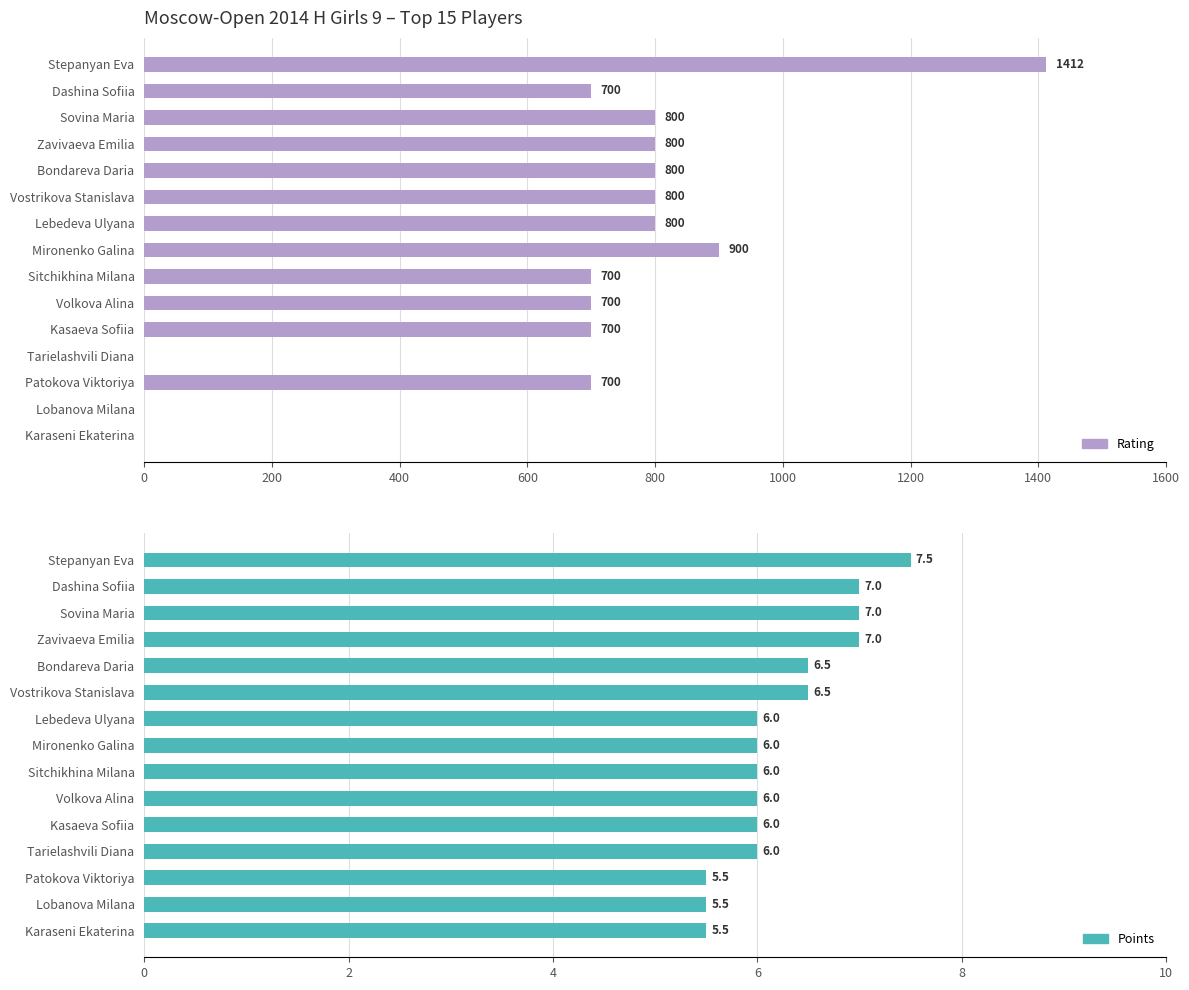

What is the average value of the Rating series?

654.1